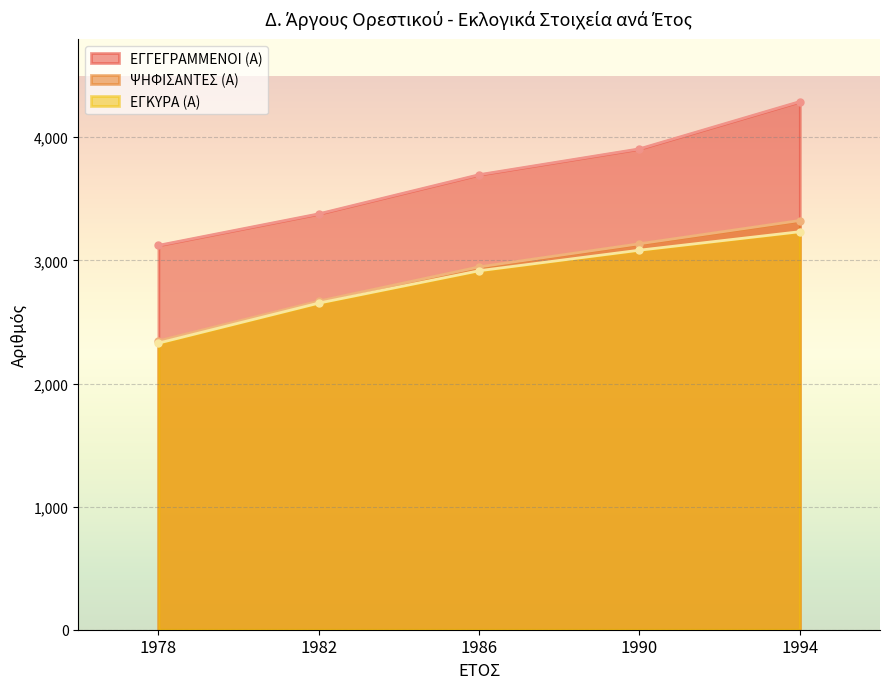

What is the average value of the ΕΓΓΕΓΡΑΜΜΕΝΟΙ (Α) series?

3678